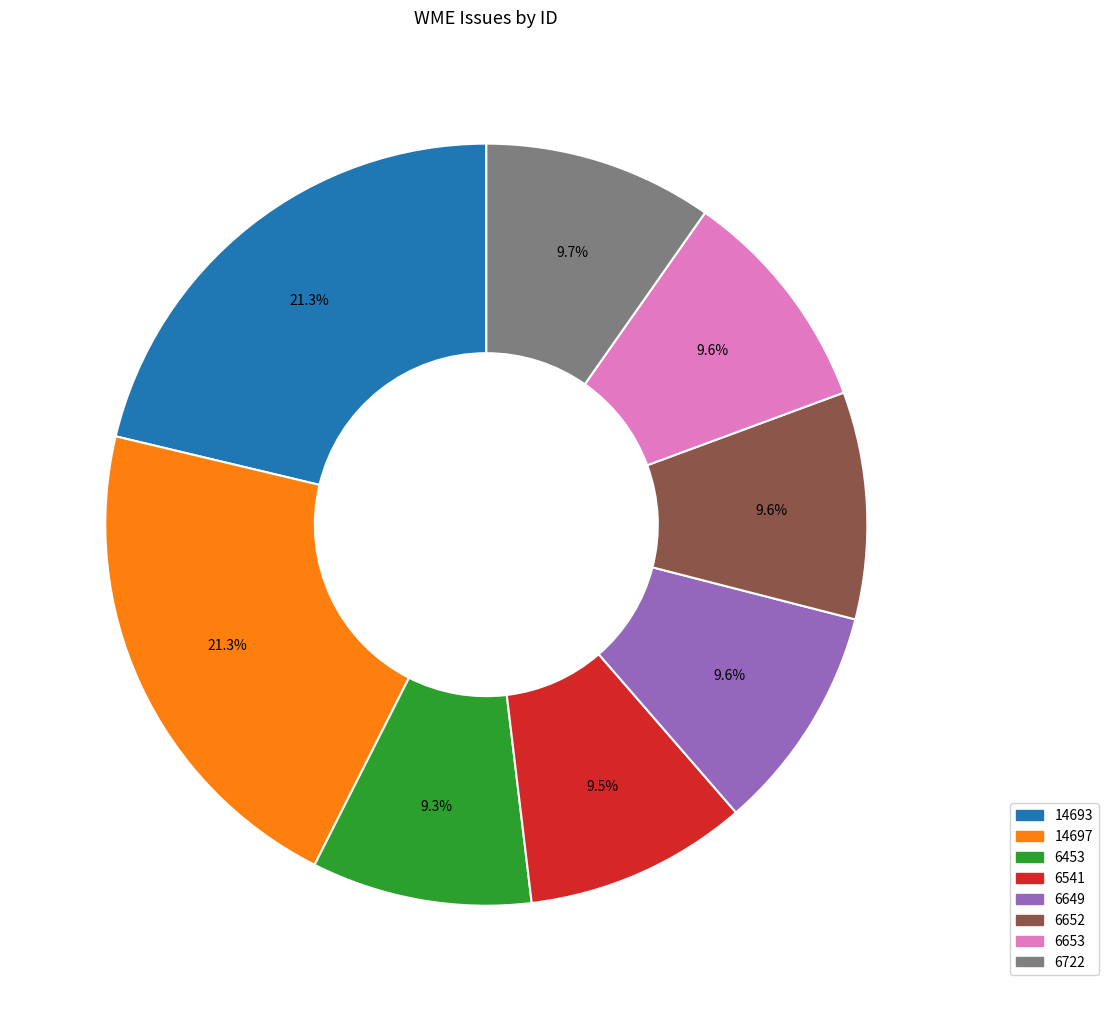

Approximately how many times larger is the value at 6722 compared to 14693?

0.5